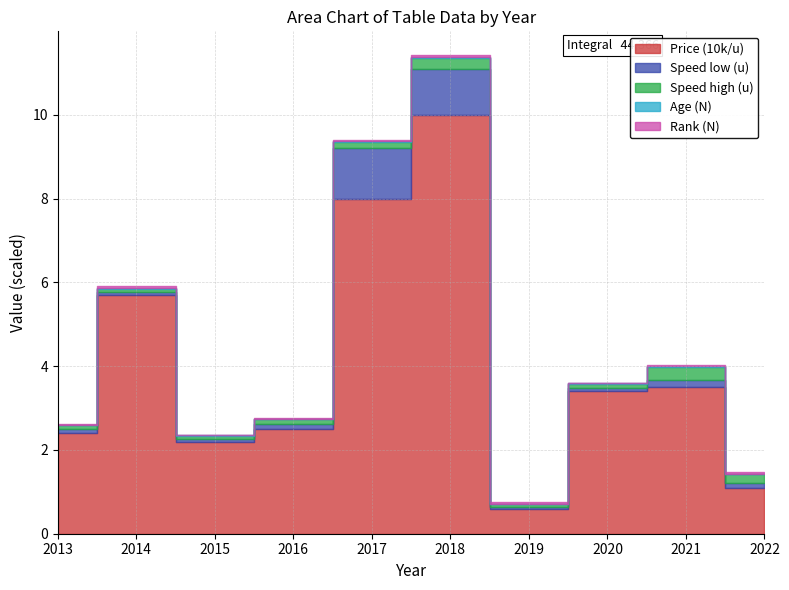

At how many categories does at least one series exceed 6468?

2